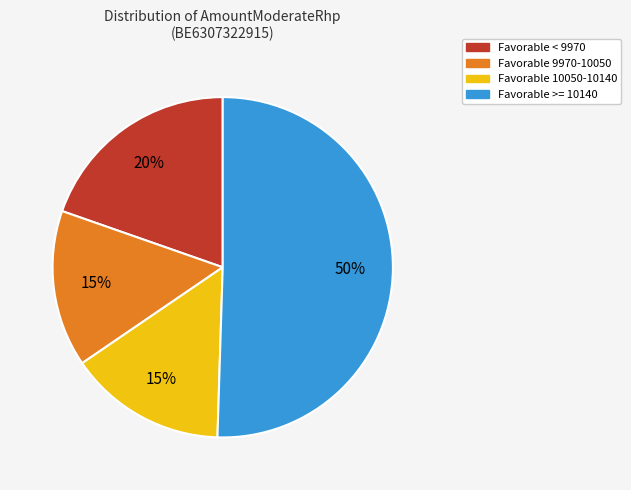

The Favorable 9970-10050 slice represents 15% of the pie. True or false?

True